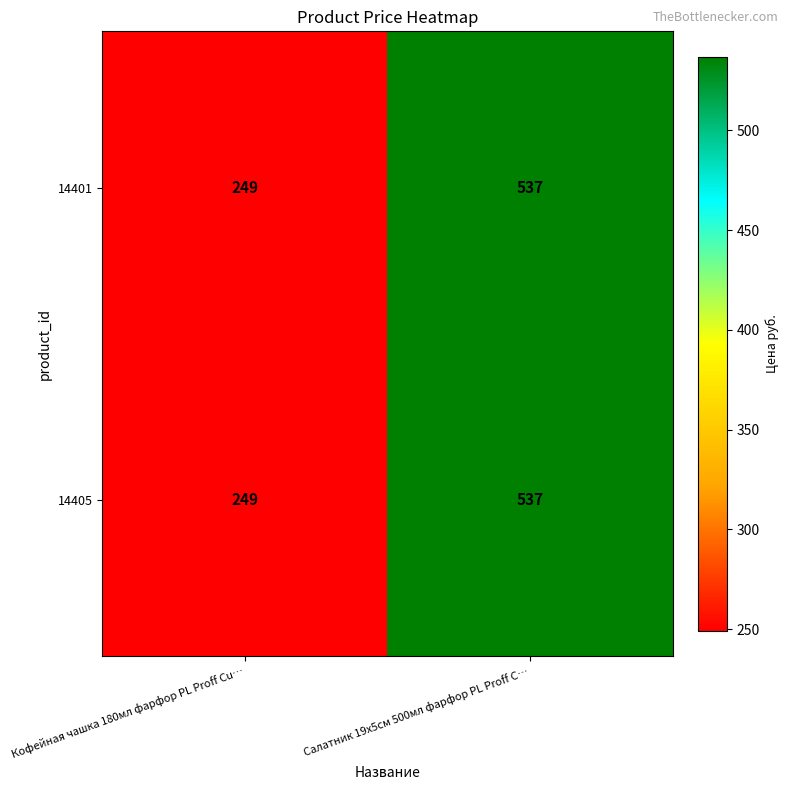

What is the difference between the maximum and minimum values in the 14401 series?

288